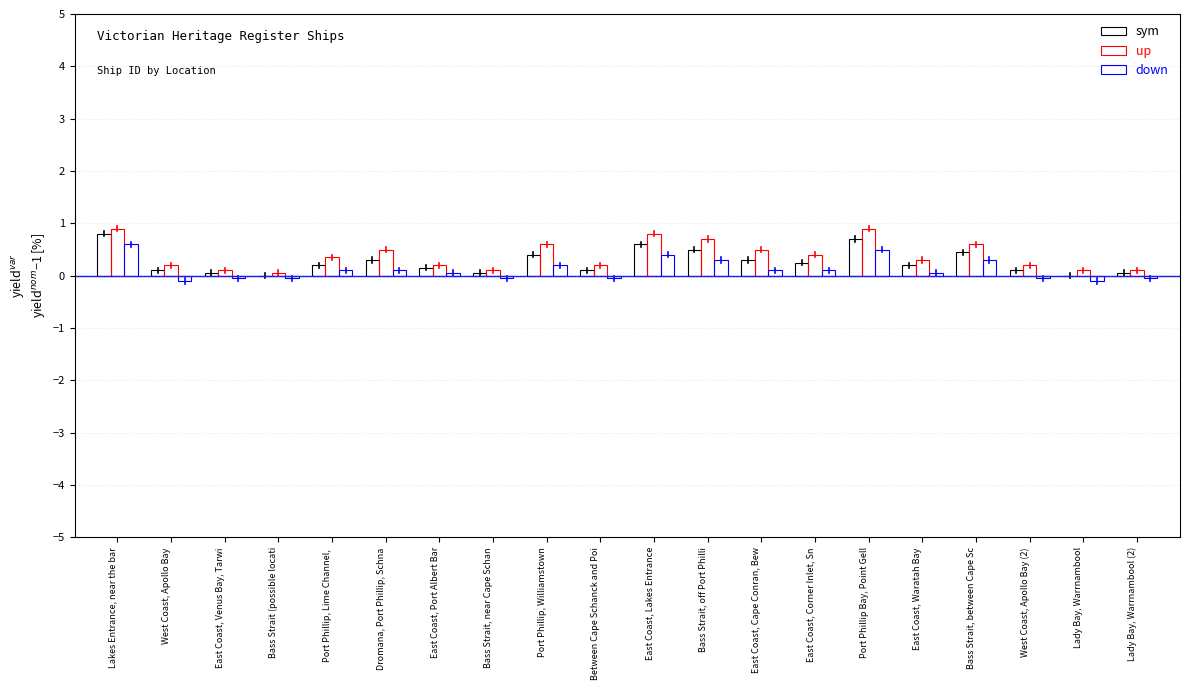

How many groups of bars are there?

20